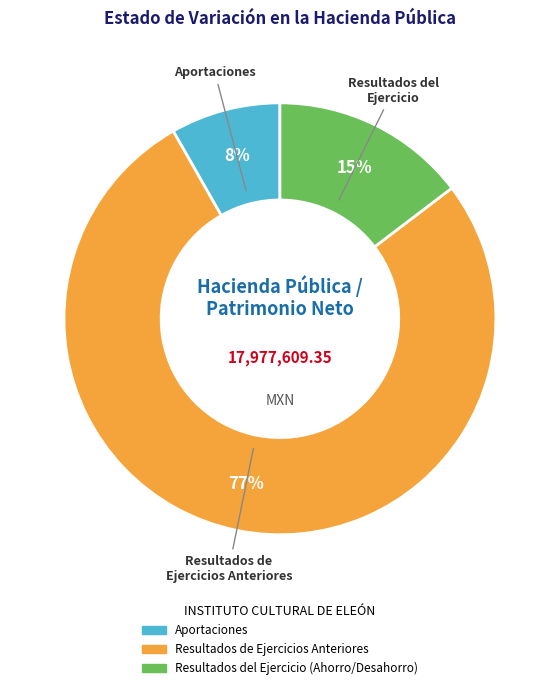

Is Resultados del Ejercicio (Ahorro/Desahorro) the majority of the pie?

No